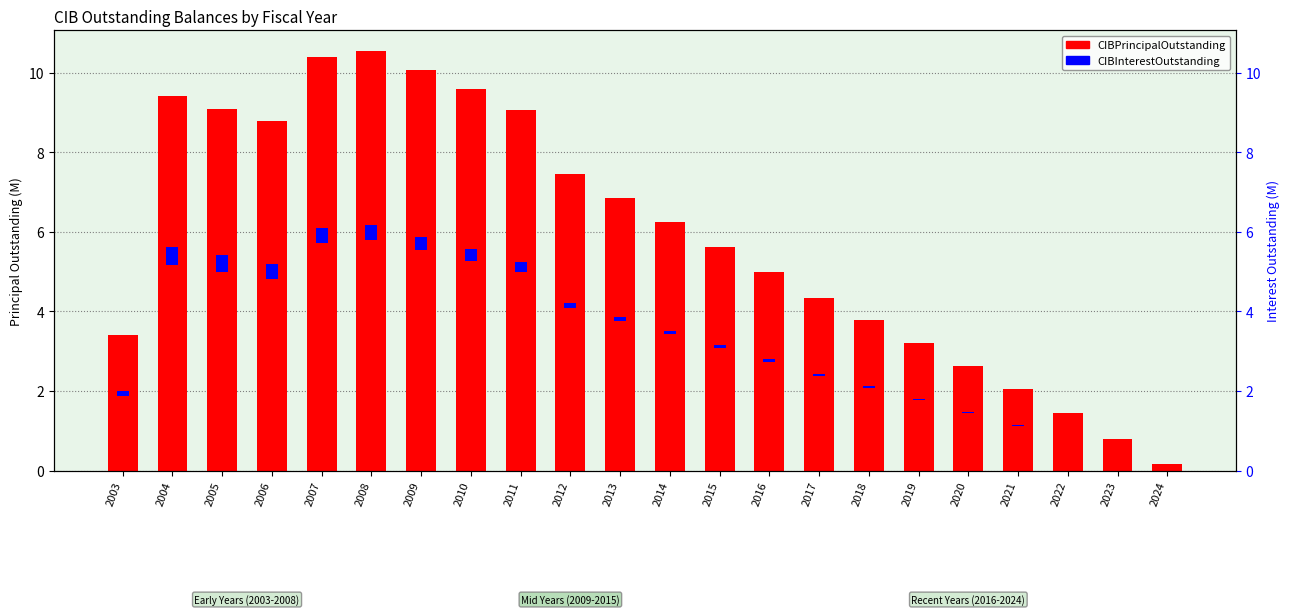

Is the value of CIBPrincipalOutstanding at 2017 greater than the value of CIBInterestOutstanding at 2012?

Yes